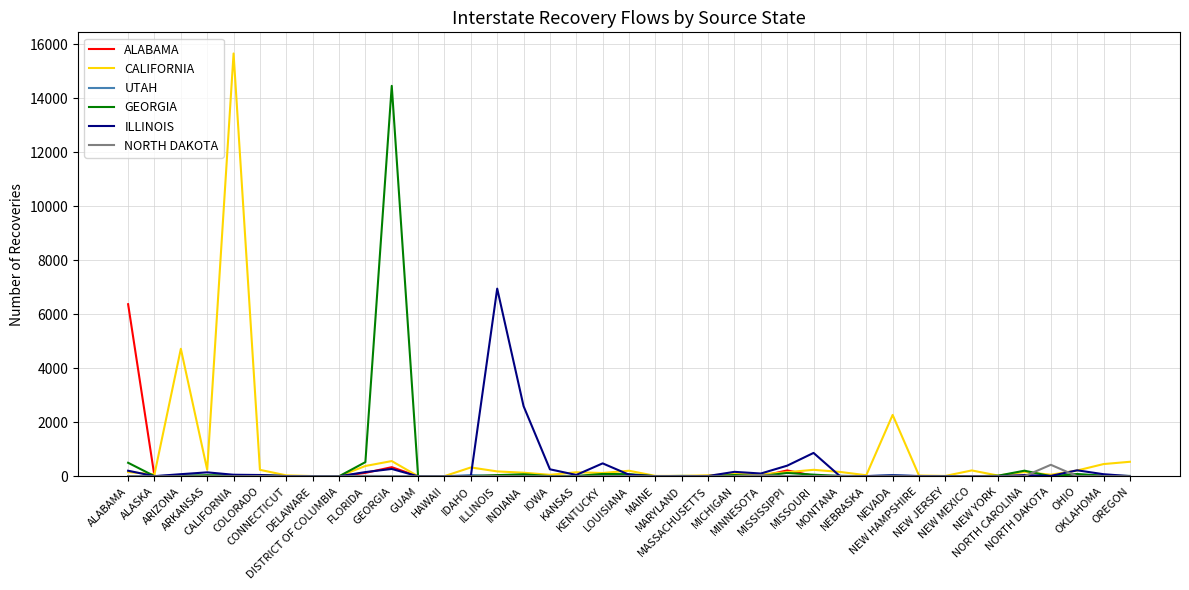

How many intersections are there between GEORGIA and ALABAMA?

3